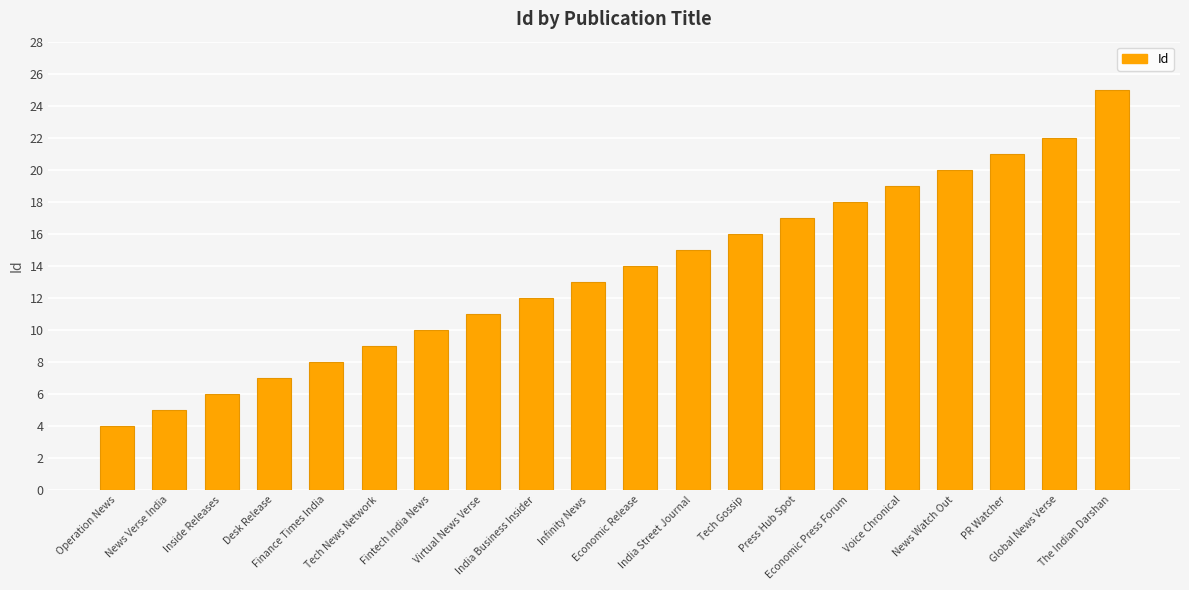

What is the value of the 3rd bar from the left?

6